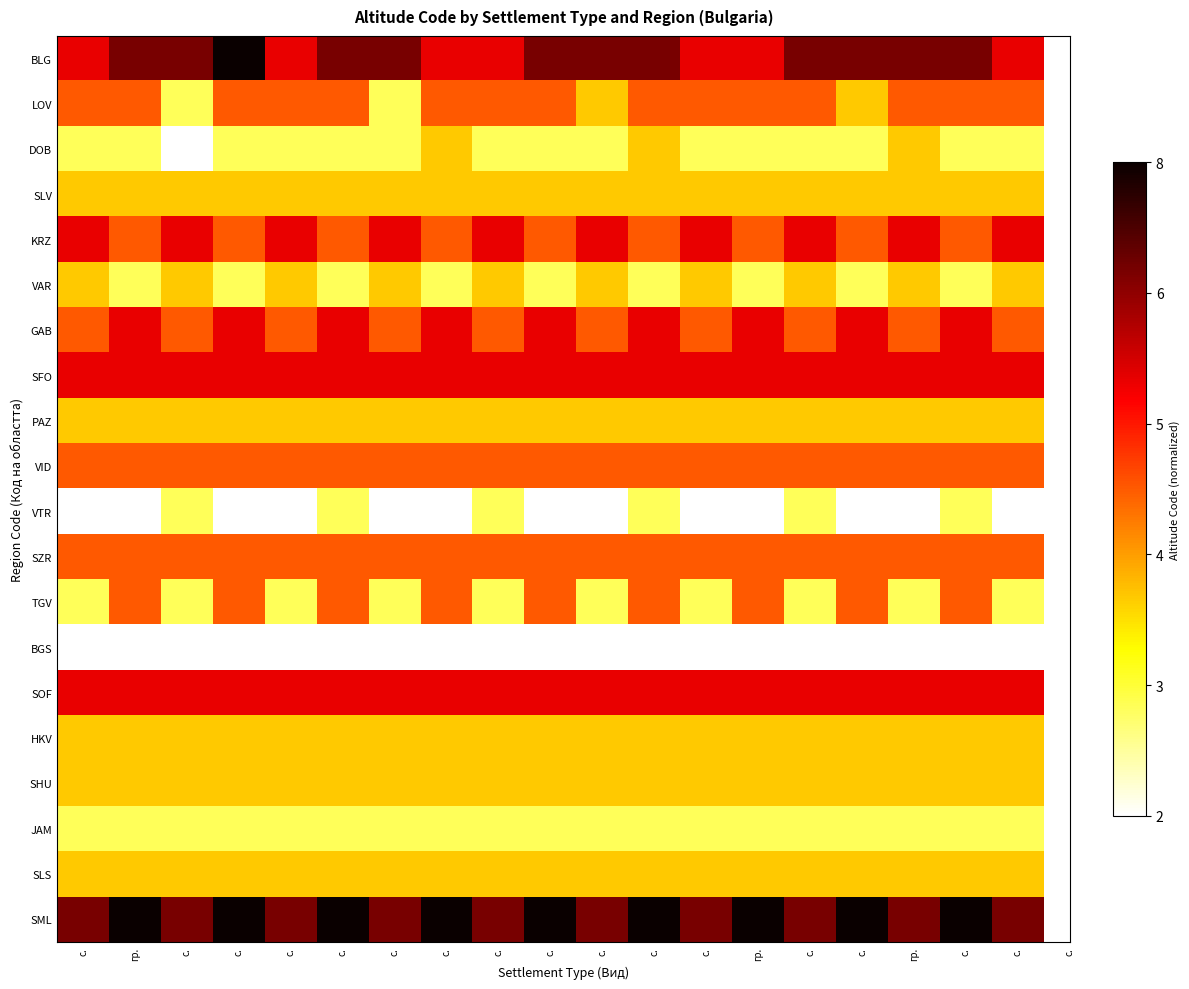

Reading left to right, what are all the values shown in this chart?

BLG: с.=0.7	гр.=0.8	с.=0.8	с.=1.0	с.=0.7	с.=0.8	с.=0.8	с.=0.7	с.=0.7	с.=0.8	с.=0.8	с.=0.8	с.=0.7	гр.=0.7	с.=0.8	с.=0.8	гр.=0.8	с.=0.8	с.=0.7
LOV: с.=0.5	гр.=0.5	с.=0.2	с.=0.5	с.=0.5	с.=0.5	с.=0.2	с.=0.5	с.=0.5	с.=0.5	с.=0.3	с.=0.5	с.=0.5	гр.=0.5	с.=0.5	с.=0.3	гр.=0.5	с.=0.5	с.=0.5
DOB: с.=0.2	гр.=0.2	с.=0.0	с.=0.2	с.=0.2	с.=0.2	с.=0.2	с.=0.3	с.=0.2	с.=0.2	с.=0.2	с.=0.3	с.=0.2	гр.=0.2	с.=0.2	с.=0.2	гр.=0.3	с.=0.2	с.=0.2
SLV: с.=0.3	гр.=0.3	с.=0.3	с.=0.3	с.=0.3	с.=0.3	с.=0.3	с.=0.3	с.=0.3	с.=0.3	с.=0.3	с.=0.3	с.=0.3	гр.=0.3	с.=0.3	с.=0.3	гр.=0.3	с.=0.3	с.=0.3
KRZ: с.=0.7	гр.=0.5	с.=0.7	с.=0.5	с.=0.7	с.=0.5	с.=0.7	с.=0.5	с.=0.7	с.=0.5	с.=0.7	с.=0.5	с.=0.7	гр.=0.5	с.=0.7	с.=0.5	гр.=0.7	с.=0.5	с.=0.7
VAR: с.=0.3	гр.=0.2	с.=0.3	с.=0.2	с.=0.3	с.=0.2	с.=0.3	с.=0.2	с.=0.3	с.=0.2	с.=0.3	с.=0.2	с.=0.3	гр.=0.2	с.=0.3	с.=0.2	гр.=0.3	с.=0.2	с.=0.3
GAB: с.=0.5	гр.=0.7	с.=0.5	с.=0.7	с.=0.5	с.=0.7	с.=0.5	с.=0.7	с.=0.5	с.=0.7	с.=0.5	с.=0.7	с.=0.5	гр.=0.7	с.=0.5	с.=0.7	гр.=0.5	с.=0.7	с.=0.5
SFO: с.=0.7	гр.=0.7	с.=0.7	с.=0.7	с.=0.7	с.=0.7	с.=0.7	с.=0.7	с.=0.7	с.=0.7	с.=0.7	с.=0.7	с.=0.7	гр.=0.7	с.=0.7	с.=0.7	гр.=0.7	с.=0.7	с.=0.7
PAZ: с.=0.3	гр.=0.3	с.=0.3	с.=0.3	с.=0.3	с.=0.3	с.=0.3	с.=0.3	с.=0.3	с.=0.3	с.=0.3	с.=0.3	с.=0.3	гр.=0.3	с.=0.3	с.=0.3	гр.=0.3	с.=0.3	с.=0.3
VID: с.=0.5	гр.=0.5	с.=0.5	с.=0.5	с.=0.5	с.=0.5	с.=0.5	с.=0.5	с.=0.5	с.=0.5	с.=0.5	с.=0.5	с.=0.5	гр.=0.5	с.=0.5	с.=0.5	гр.=0.5	с.=0.5	с.=0.5
VTR: с.=0.0	гр.=0.0	с.=0.2	с.=0.0	с.=0.0	с.=0.2	с.=0.0	с.=0.0	с.=0.2	с.=0.0	с.=0.0	с.=0.2	с.=0.0	гр.=0.0	с.=0.2	с.=0.0	гр.=0.0	с.=0.2	с.=0.0
SZR: с.=0.5	гр.=0.5	с.=0.5	с.=0.5	с.=0.5	с.=0.5	с.=0.5	с.=0.5	с.=0.5	с.=0.5	с.=0.5	с.=0.5	с.=0.5	гр.=0.5	с.=0.5	с.=0.5	гр.=0.5	с.=0.5	с.=0.5
TGV: с.=0.2	гр.=0.5	с.=0.2	с.=0.5	с.=0.2	с.=0.5	с.=0.2	с.=0.5	с.=0.2	с.=0.5	с.=0.2	с.=0.5	с.=0.2	гр.=0.5	с.=0.2	с.=0.5	гр.=0.2	с.=0.5	с.=0.2
BGS: с.=0.0	гр.=0.0	с.=0.0	с.=0.0	с.=0.0	с.=0.0	с.=0.0	с.=0.0	с.=0.0	с.=0.0	с.=0.0	с.=0.0	с.=0.0	гр.=0.0	с.=0.0	с.=0.0	гр.=0.0	с.=0.0	с.=0.0
SOF: с.=0.7	гр.=0.7	с.=0.7	с.=0.7	с.=0.7	с.=0.7	с.=0.7	с.=0.7	с.=0.7	с.=0.7	с.=0.7	с.=0.7	с.=0.7	гр.=0.7	с.=0.7	с.=0.7	гр.=0.7	с.=0.7	с.=0.7
HKV: с.=0.3	гр.=0.3	с.=0.3	с.=0.3	с.=0.3	с.=0.3	с.=0.3	с.=0.3	с.=0.3	с.=0.3	с.=0.3	с.=0.3	с.=0.3	гр.=0.3	с.=0.3	с.=0.3	гр.=0.3	с.=0.3	с.=0.3
SHU: с.=0.3	гр.=0.3	с.=0.3	с.=0.3	с.=0.3	с.=0.3	с.=0.3	с.=0.3	с.=0.3	с.=0.3	с.=0.3	с.=0.3	с.=0.3	гр.=0.3	с.=0.3	с.=0.3	гр.=0.3	с.=0.3	с.=0.3
JAM: с.=0.2	гр.=0.2	с.=0.2	с.=0.2	с.=0.2	с.=0.2	с.=0.2	с.=0.2	с.=0.2	с.=0.2	с.=0.2	с.=0.2	с.=0.2	гр.=0.2	с.=0.2	с.=0.2	гр.=0.2	с.=0.2	с.=0.2
SLS: с.=0.3	гр.=0.3	с.=0.3	с.=0.3	с.=0.3	с.=0.3	с.=0.3	с.=0.3	с.=0.3	с.=0.3	с.=0.3	с.=0.3	с.=0.3	гр.=0.3	с.=0.3	с.=0.3	гр.=0.3	с.=0.3	с.=0.3
SML: с.=0.8	гр.=1.0	с.=0.8	с.=1.0	с.=0.8	с.=1.0	с.=0.8	с.=1.0	с.=0.8	с.=1.0	с.=0.8	с.=1.0	с.=0.8	гр.=1.0	с.=0.8	с.=1.0	гр.=0.8	с.=1.0	с.=0.8